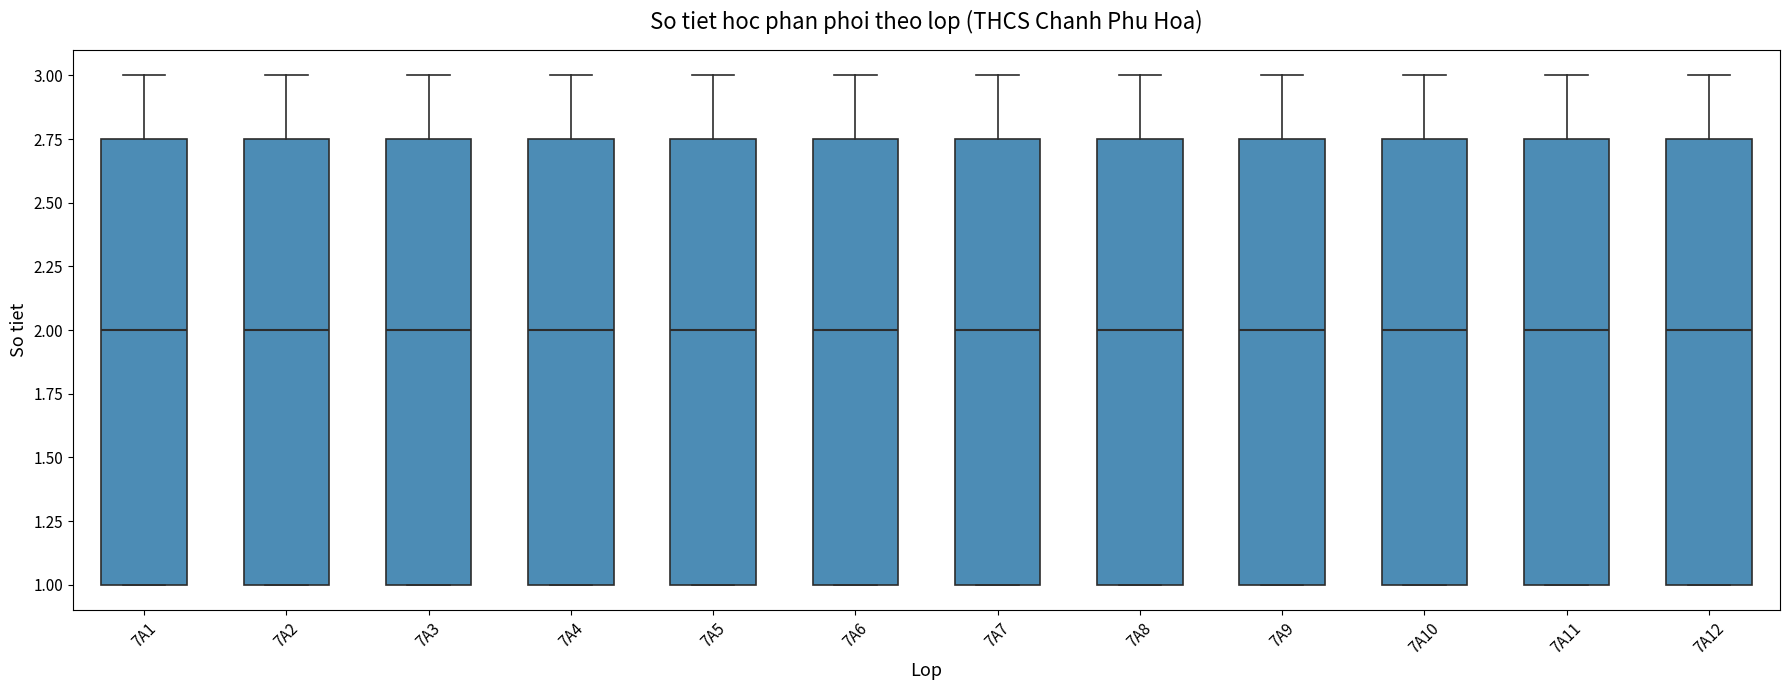

Reading left to right, transcribe this box plot: for each box, give where its median line is, the range the box spans, and where its two whiskers end, as read against the y-axis. The values are not printed on the chart, so give them approximately, as read against the axis.

7A1: median 2.00, box 1.00 to 2.75, whiskers 1.00 to 3.00
7A2: median 2.00, box 1.00 to 2.75, whiskers 1.00 to 3.00
7A3: median 2.00, box 1.00 to 2.75, whiskers 1.00 to 3.00
7A4: median 2.00, box 1.00 to 2.75, whiskers 1.00 to 3.00
7A5: median 2.00, box 1.00 to 2.75, whiskers 1.00 to 3.00
7A6: median 2.00, box 1.00 to 2.75, whiskers 1.00 to 3.00
7A7: median 2.00, box 1.00 to 2.75, whiskers 1.00 to 3.00
7A8: median 2.00, box 1.00 to 2.75, whiskers 1.00 to 3.00
7A9: median 2.00, box 1.00 to 2.75, whiskers 1.00 to 3.00
7A10: median 2.00, box 1.00 to 2.75, whiskers 1.00 to 3.00
7A11: median 2.00, box 1.00 to 2.75, whiskers 1.00 to 3.00
7A12: median 2.00, box 1.00 to 2.75, whiskers 1.00 to 3.00